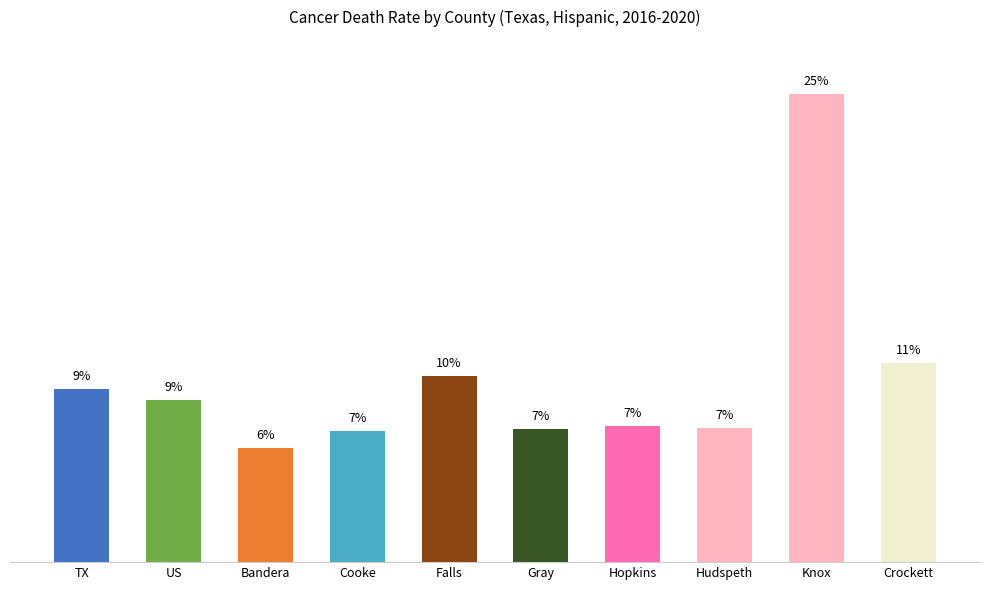

Reading left to right, list all the values displayed in this chart.

115.7	108.2	75.8	87.3	124.3	88.6	90.9	89.4	312.2	132.7